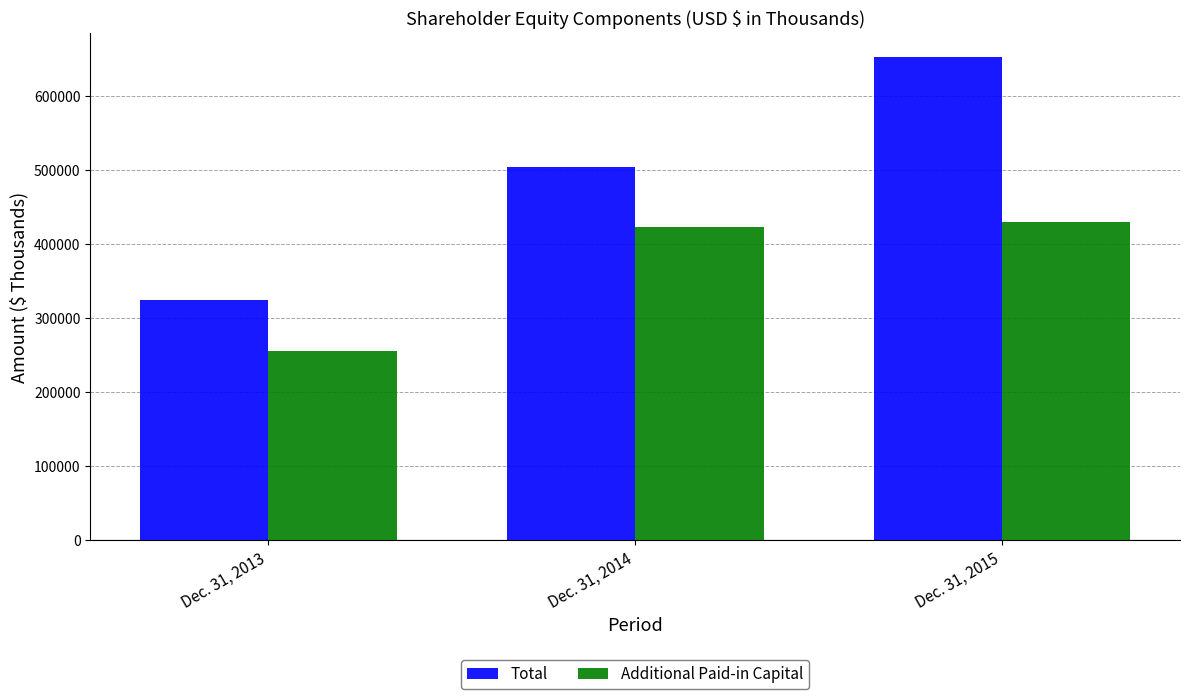

What is the sum of all Total values?

1480428